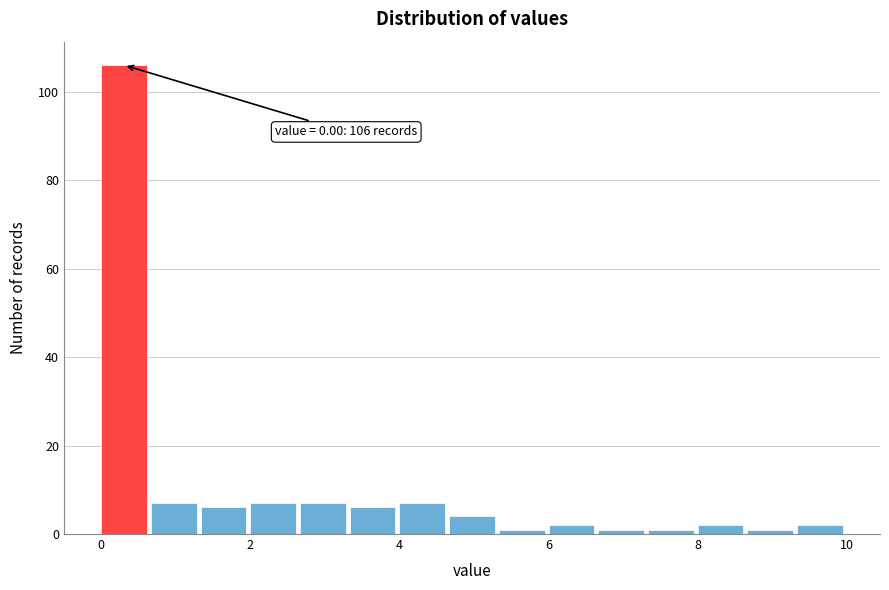

Read against the x-axis, roughly where is the centre of the tallest bar?

0.4